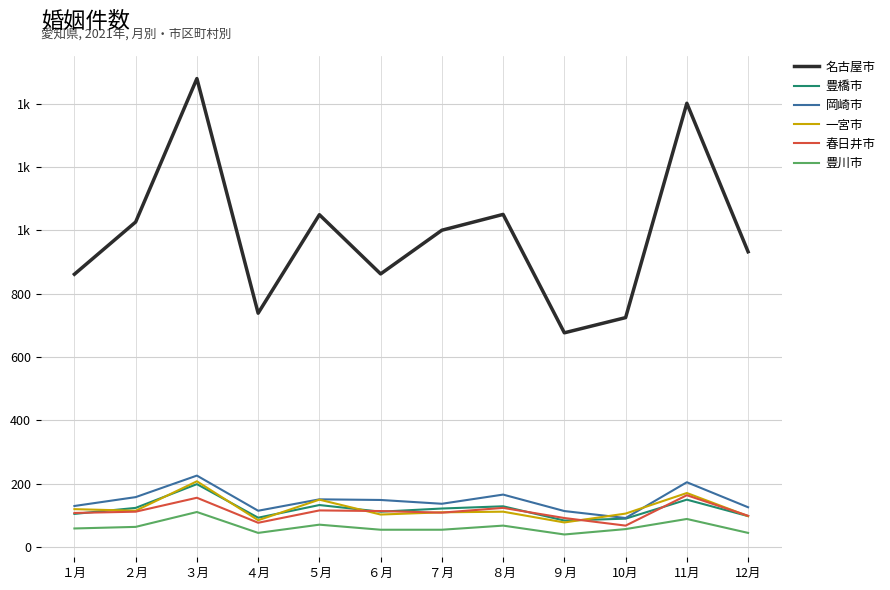

How many interior local peaks does the 豊橋市 series have?

4